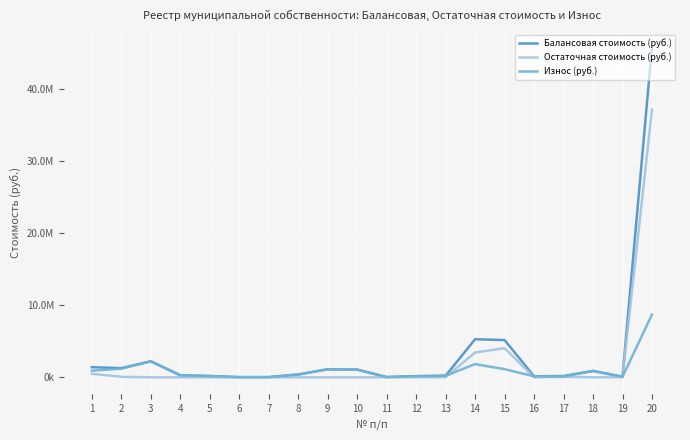

Does the chart have visible grid lines?

Yes